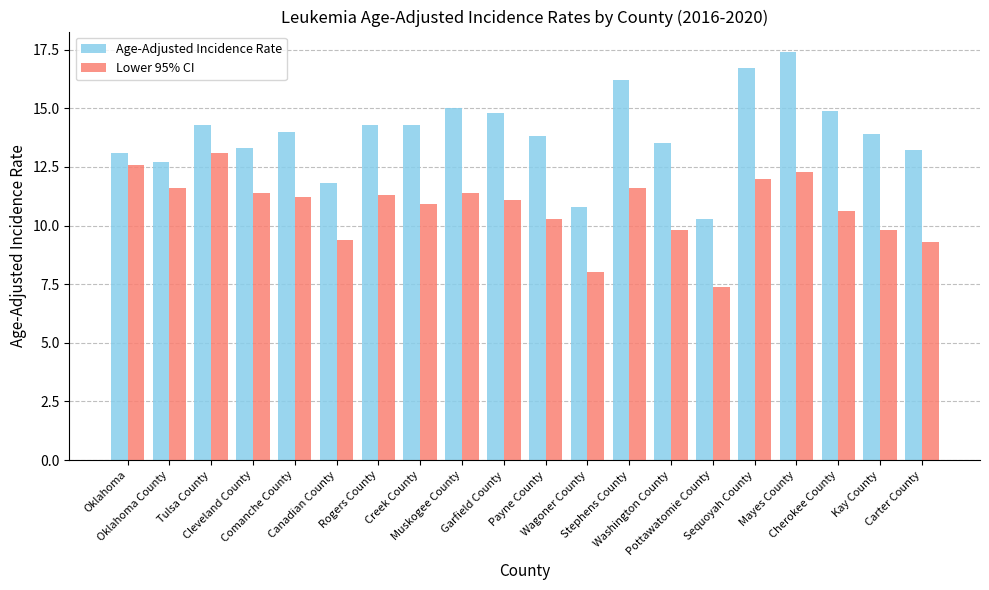

What are all the series names shown in the legend?

Age-Adjusted Incidence Rate, Lower 95% CI